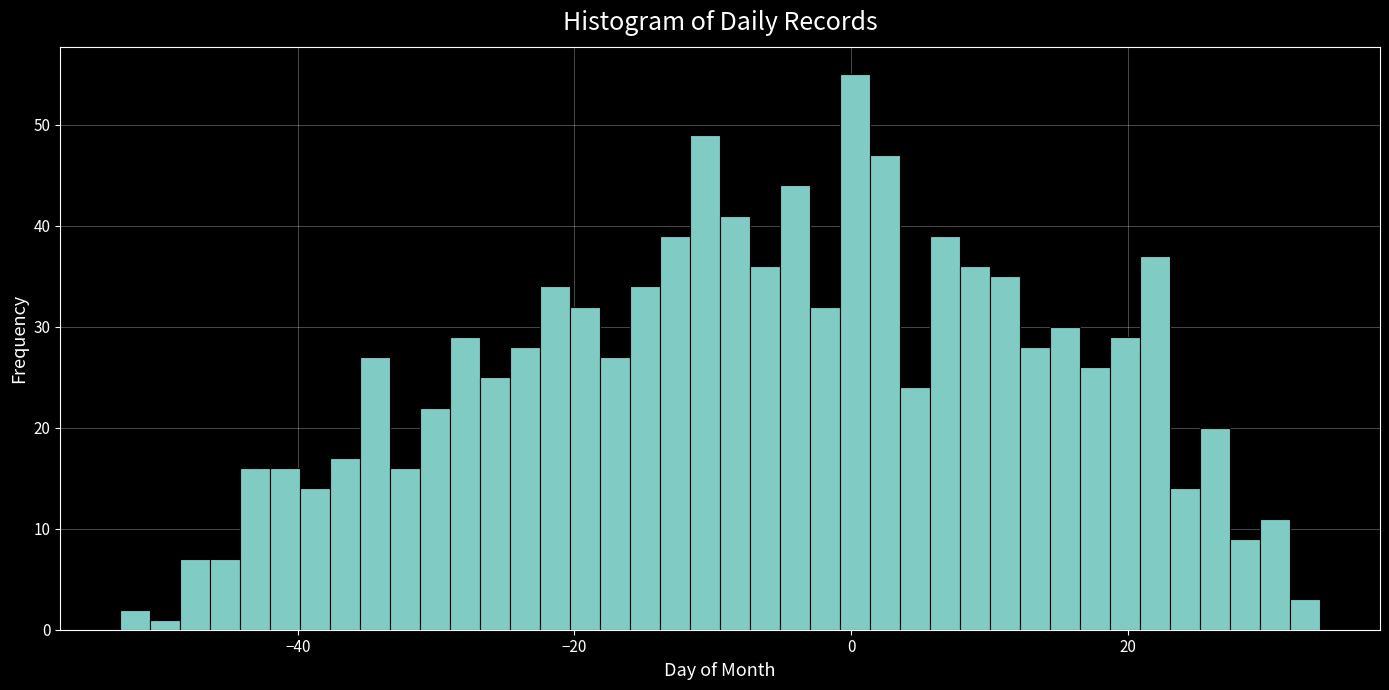

Read against the x-axis, roughly where is the centre of the tallest bar?

0